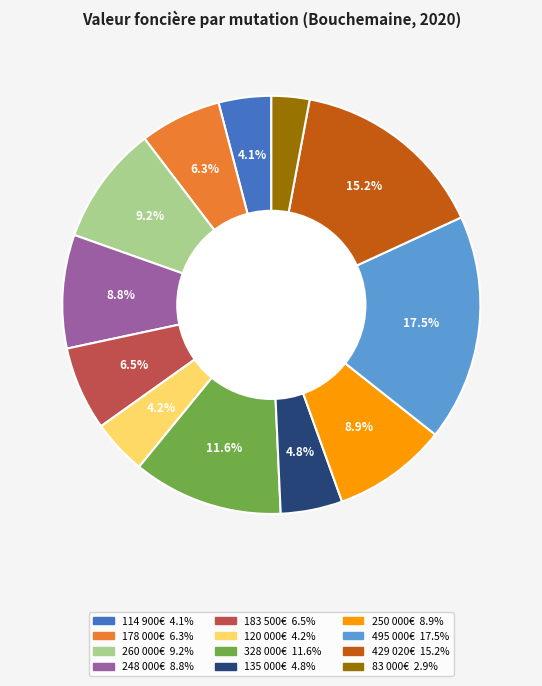

Is there a majority slice in this chart?

No